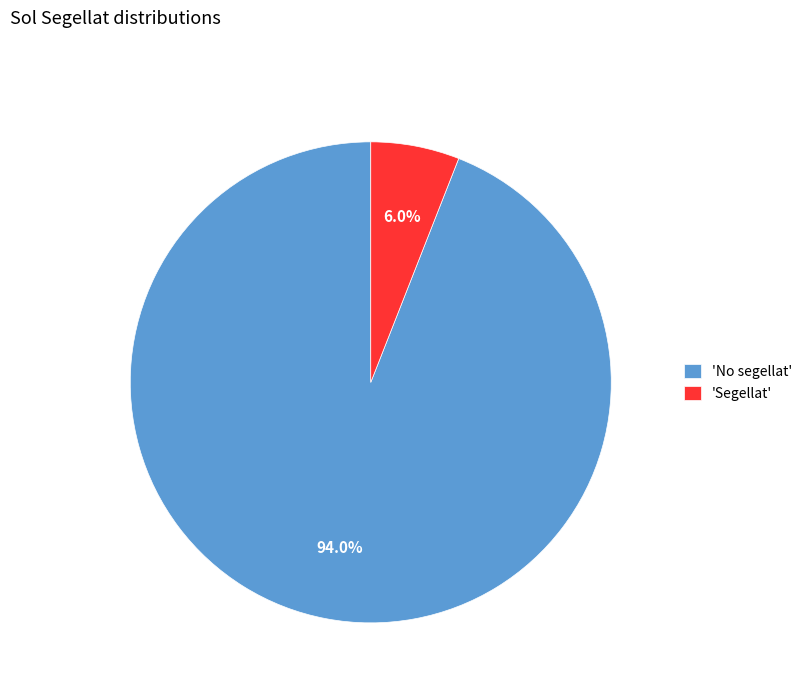

Which has a higher value, 'No segellat' or 'Segellat'?

'No segellat'